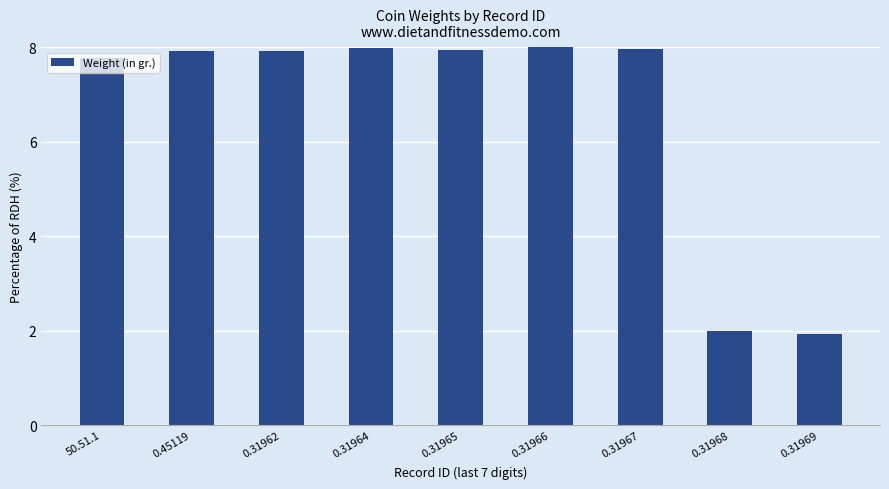

How many data points does each series have?

9